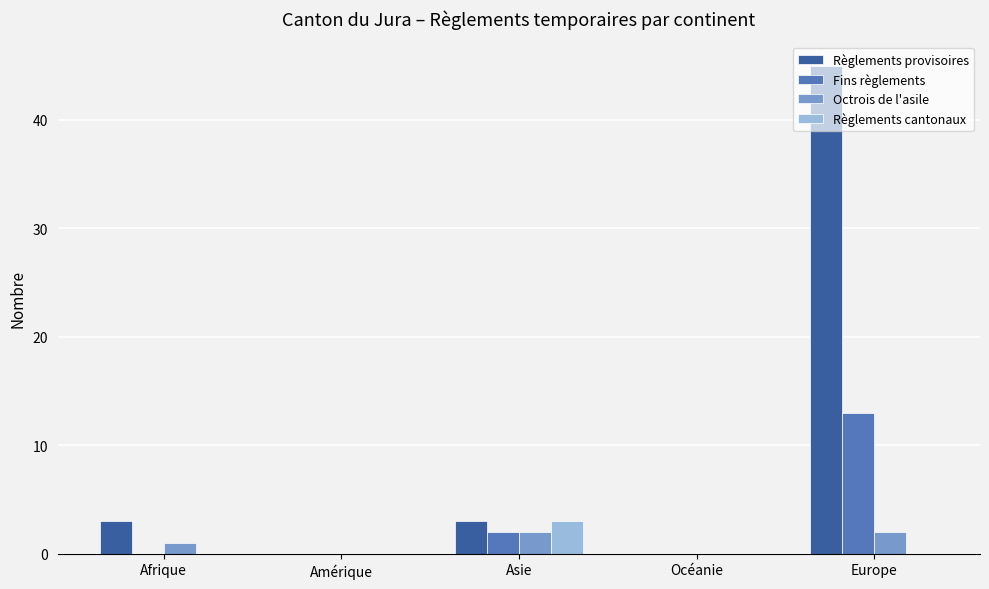

How many distinct data groups are displayed?

4